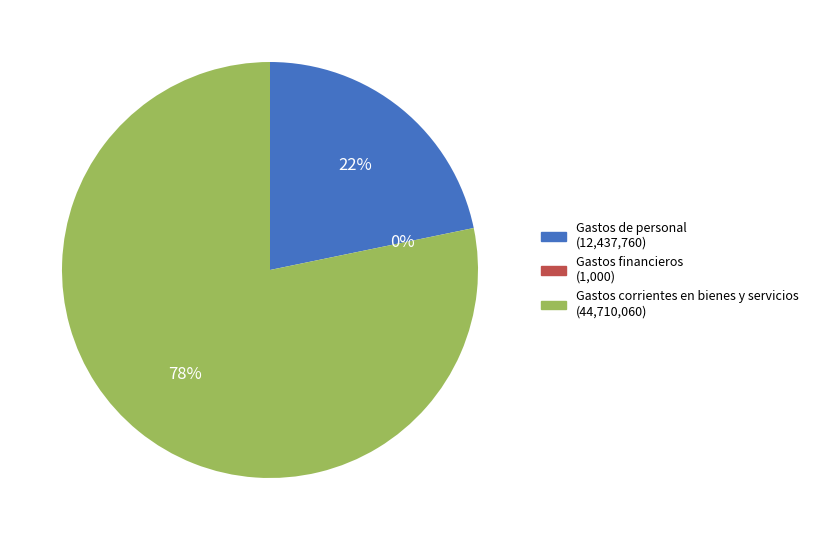

True or false: Gastos corrientes en bienes y servicios accounts for 78% of the total.

True